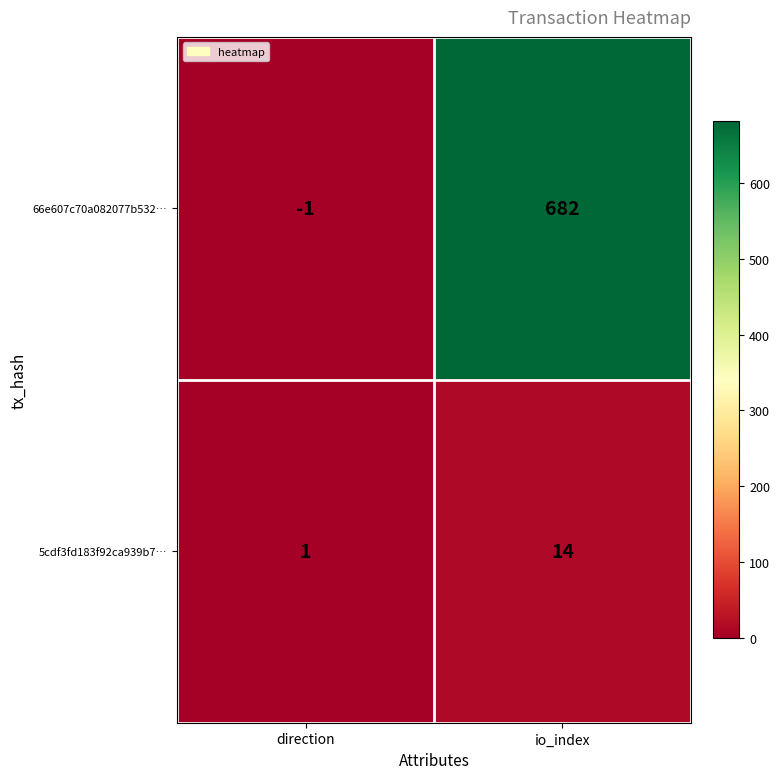

Which series has the widest spread of values?

66e607c70a082077b532…